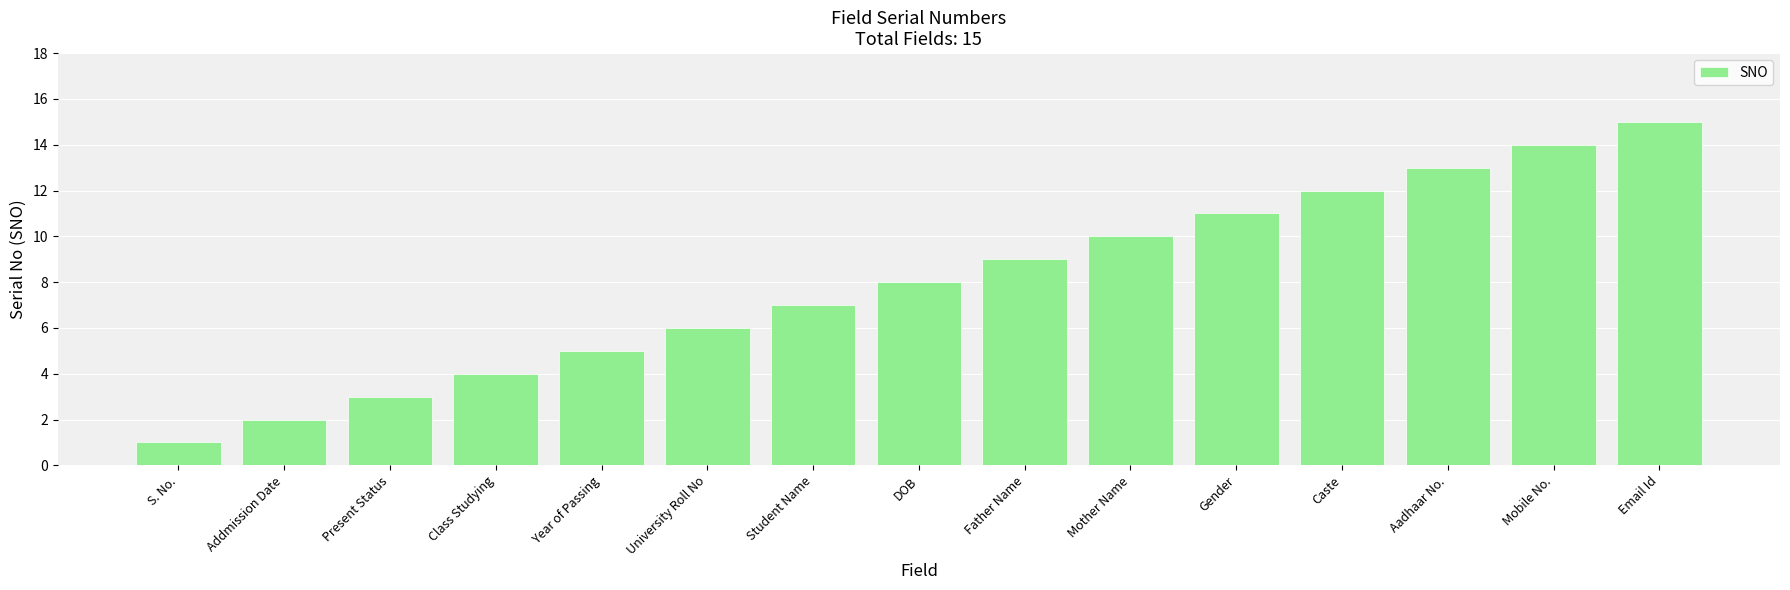

What is the difference between the second highest and second lowest values?

12